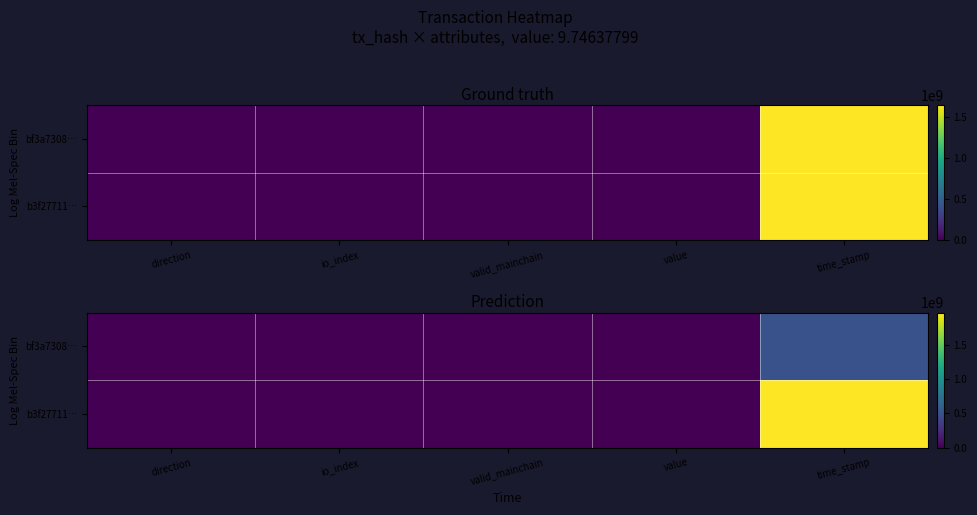

Is it true that b3f27711… equals 128.4 at io_index?

True